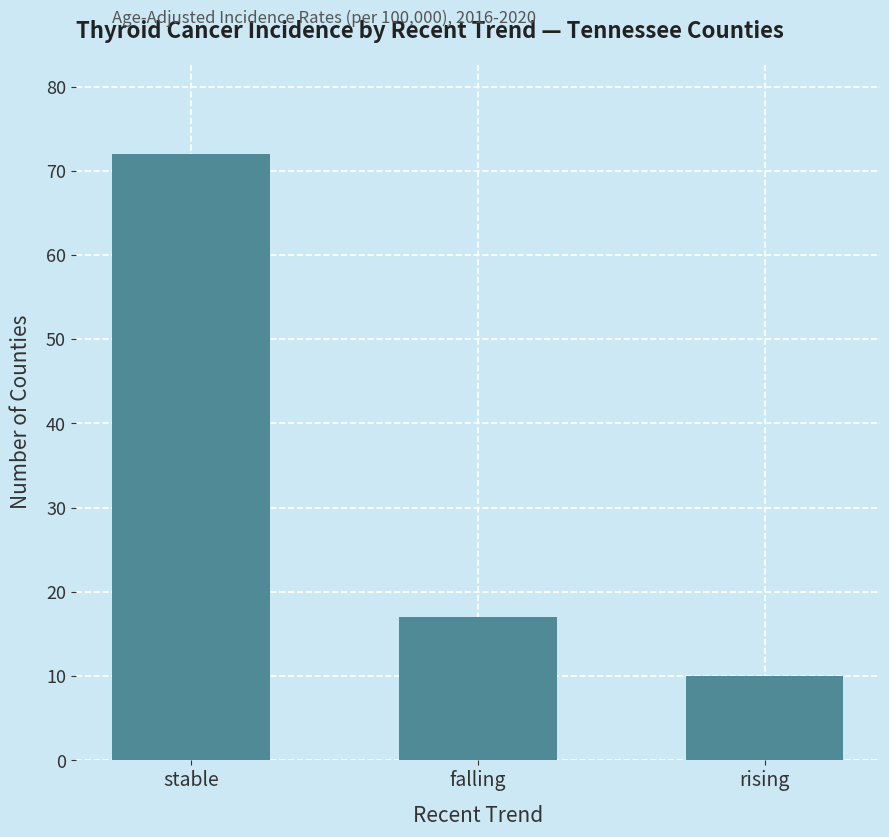

Where does the data first go above 17?

stable